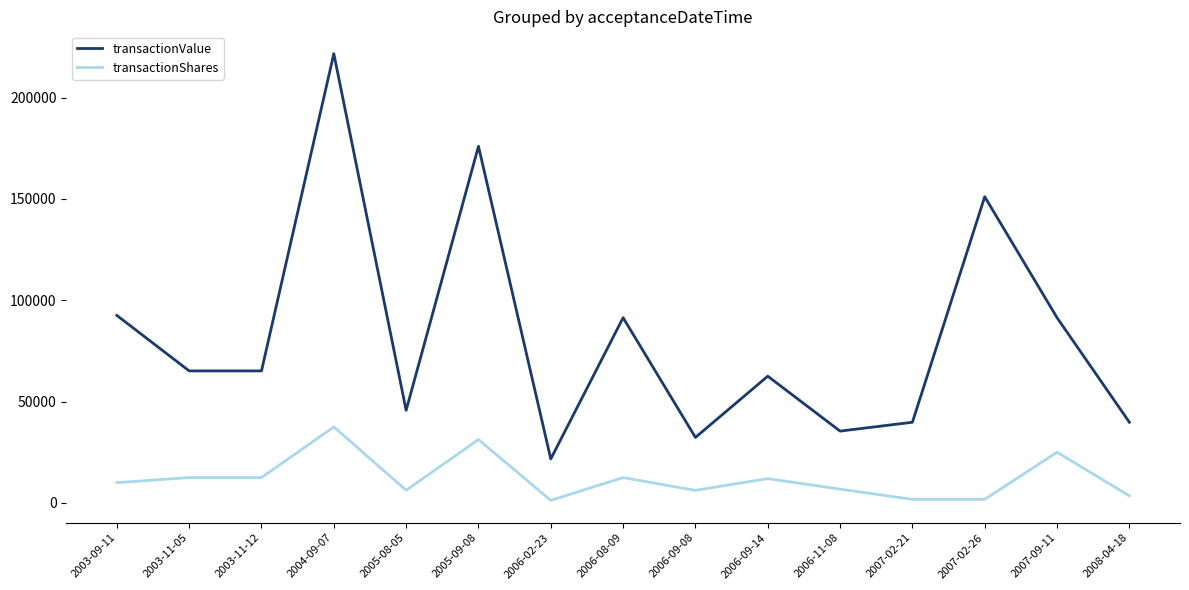

True or false: transactionValue and transactionShares cross at least once.

False